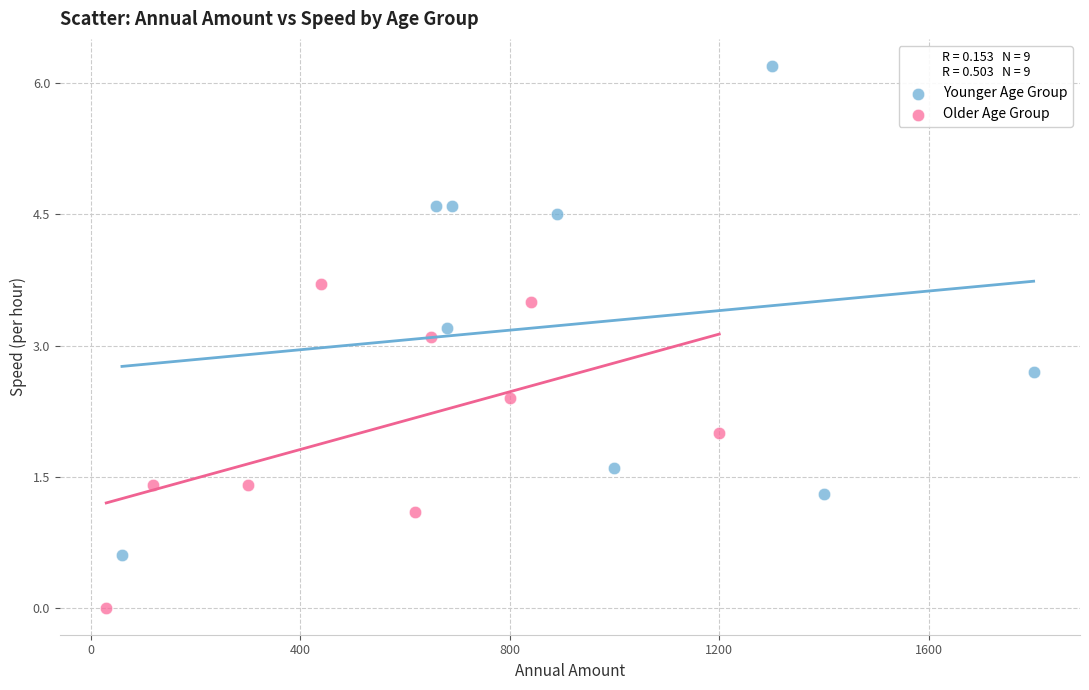

Which series has the widest spread of Y values?

Younger Age Group